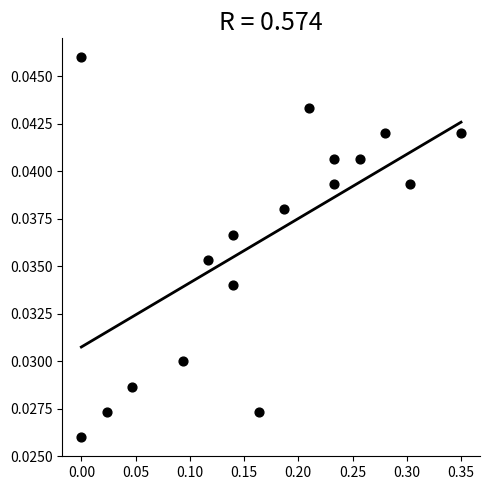

What is the range of X values (max minus min)?

0.3